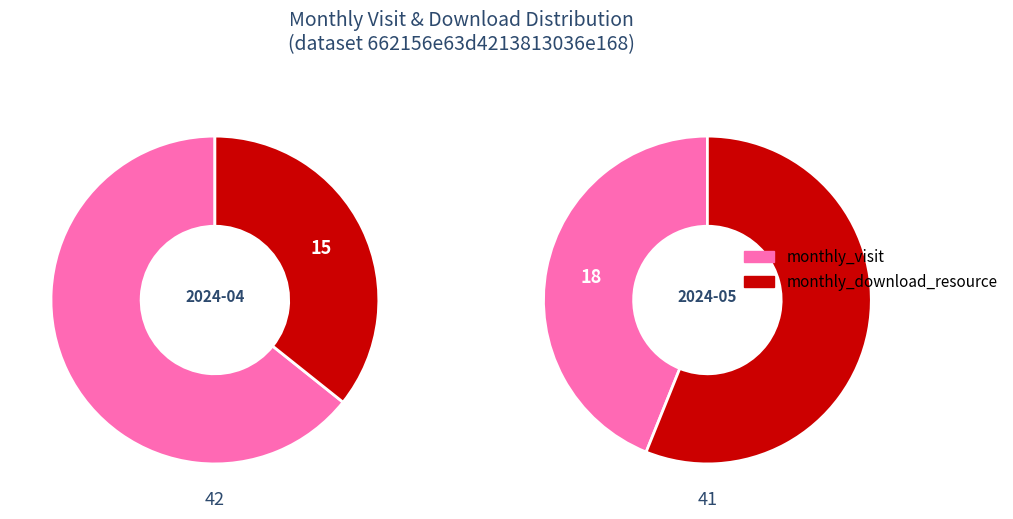

To the nearest percent, what is the difference between the monthly_download_resource and monthly_visit slice percentages?

12%